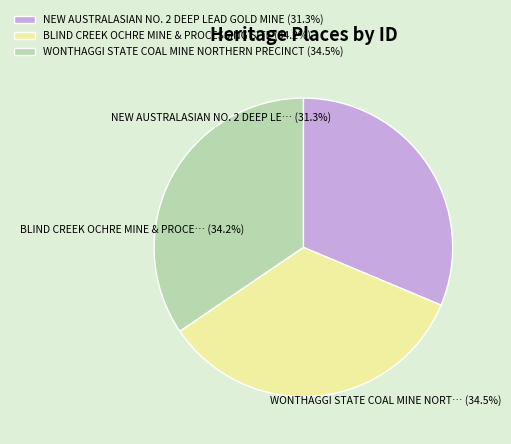

The BLIND CREEK OCHRE MINE & PROCESSING SITE slice represents 39% of the pie. True or false?

False